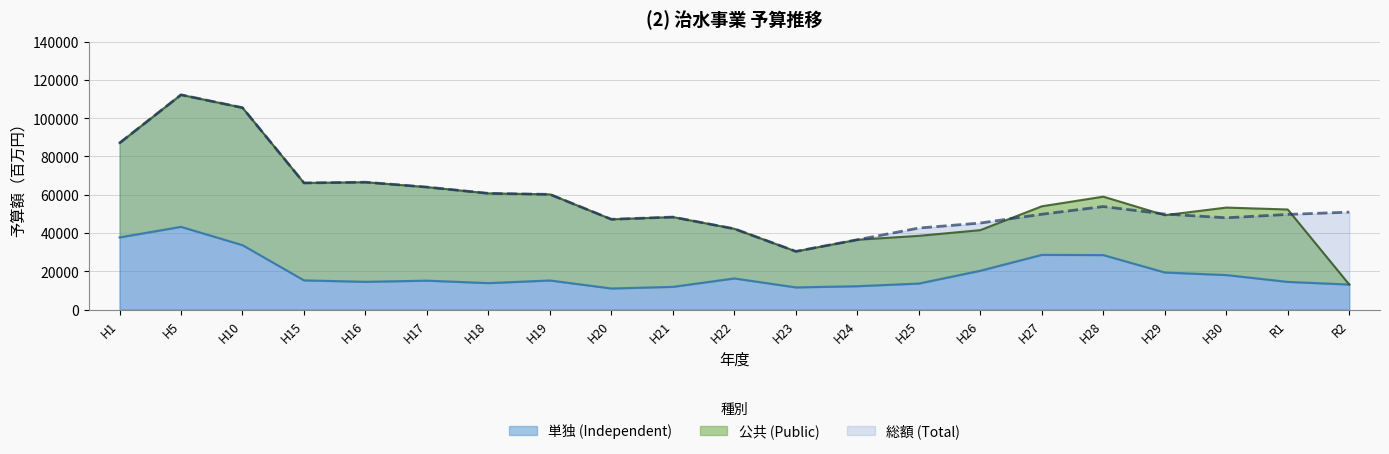

What is the minimum value for 単独 (Independent)?

11035